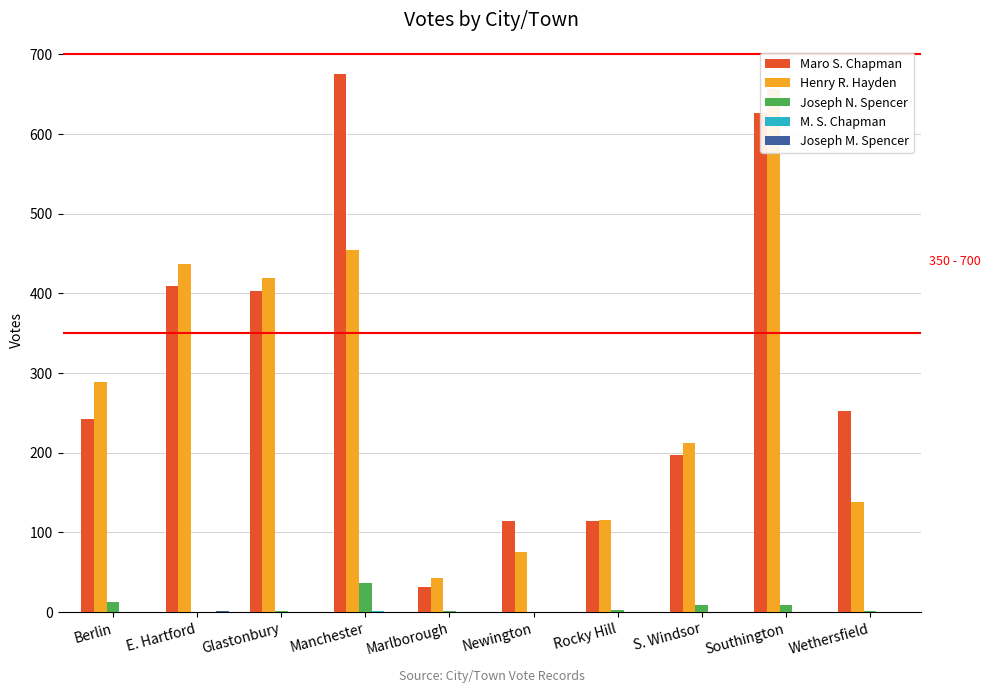

Reading left to right, transcribe all the data shown in this chart.

Maro S. Chapman: Berlin=243	E. Hartford=410	Glastonbury=403	Manchester=676	Marlborough=32	Newington=114	Rocky Hill=114	S. Windsor=197	Southington=627	Wethersfield=252
Henry R. Hayden: Berlin=289	E. Hartford=437	Glastonbury=420	Manchester=454	Marlborough=43	Newington=75	Rocky Hill=116	S. Windsor=212	Southington=657	Wethersfield=138
Joseph N. Spencer: Berlin=13	E. Hartford=0	Glastonbury=1	Manchester=36	Marlborough=2	Newington=0	Rocky Hill=3	S. Windsor=9	Southington=9	Wethersfield=2
M. S. Chapman: Berlin=0	E. Hartford=0	Glastonbury=0	Manchester=1	Marlborough=0	Newington=0	Rocky Hill=0	S. Windsor=0	Southington=0	Wethersfield=0
Joseph M. Spencer: Berlin=0	E. Hartford=1	Glastonbury=0	Manchester=0	Marlborough=0	Newington=0	Rocky Hill=0	S. Windsor=0	Southington=0	Wethersfield=0